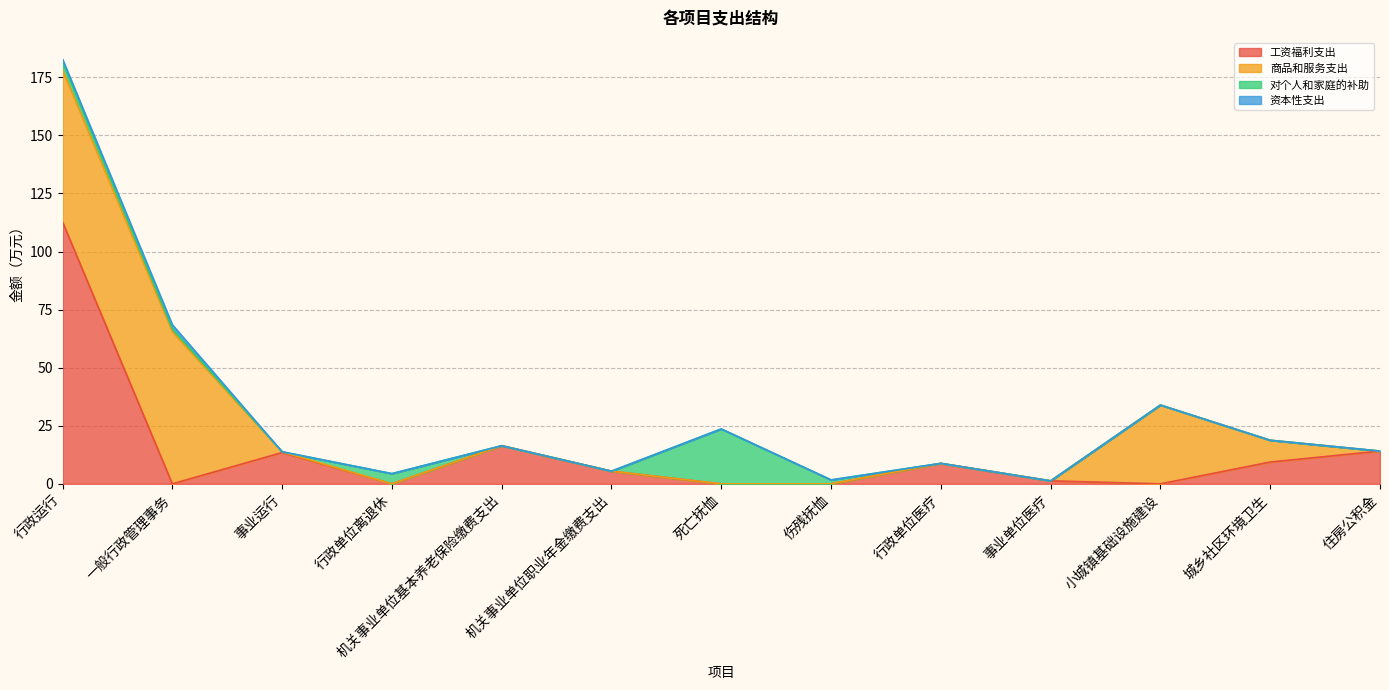

Reading left to right, what are all the values shown in this chart?

工资福利支出: 行政运行=112.8	一般行政管理事务=0.0	事业运行=13.5	行政单位离退休=0.0	机关事业单位基本养老保险缴费支出=16.4	机关事业单位职业年金缴费支出=5.5	死亡抚恤=0.0	伤残抚恤=0.0	行政单位医疗=8.8	事业单位医疗=1.3	小城镇基础设施建设=0.0	城乡社区环境卫生=9.4	住房公积金=14.1
商品和服务支出: 行政运行=65.4	一般行政管理事务=65.5	事业运行=0.3	行政单位离退休=0.0	机关事业单位基本养老保险缴费支出=0.0	机关事业单位职业年金缴费支出=0.0	死亡抚恤=0.0	伤残抚恤=0.0	行政单位医疗=0.0	事业单位医疗=0.0	小城镇基础设施建设=33.9	城乡社区环境卫生=9.4	住房公积金=0.0
对个人和家庭的补助: 行政运行=3.4	一般行政管理事务=1.2	事业运行=0.1	行政单位离退休=4.4	机关事业单位基本养老保险缴费支出=0.0	机关事业单位职业年金缴费支出=0.0	死亡抚恤=23.6	伤残抚恤=1.7	行政单位医疗=0.0	事业单位医疗=0.0	小城镇基础设施建设=0.0	城乡社区环境卫生=0.0	住房公积金=0.0
资本性支出: 行政运行=1.2	一般行政管理事务=1.8	事业运行=0.0	行政单位离退休=0.0	机关事业单位基本养老保险缴费支出=0.0	机关事业单位职业年金缴费支出=0.0	死亡抚恤=0.0	伤残抚恤=0.0	行政单位医疗=0.0	事业单位医疗=0.0	小城镇基础设施建设=0.0	城乡社区环境卫生=0.0	住房公积金=0.0